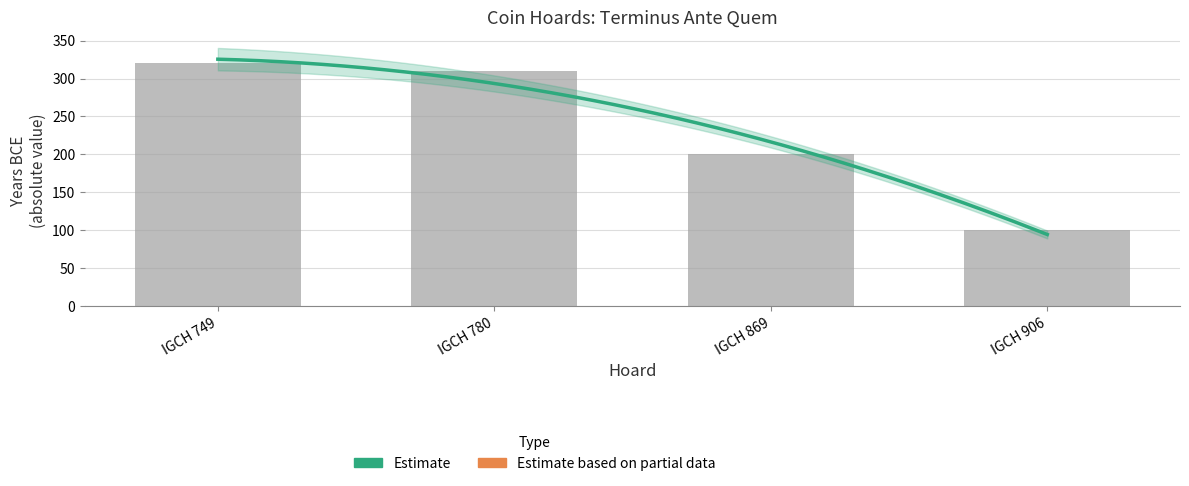

What is the difference between the maximum and minimum values?

220